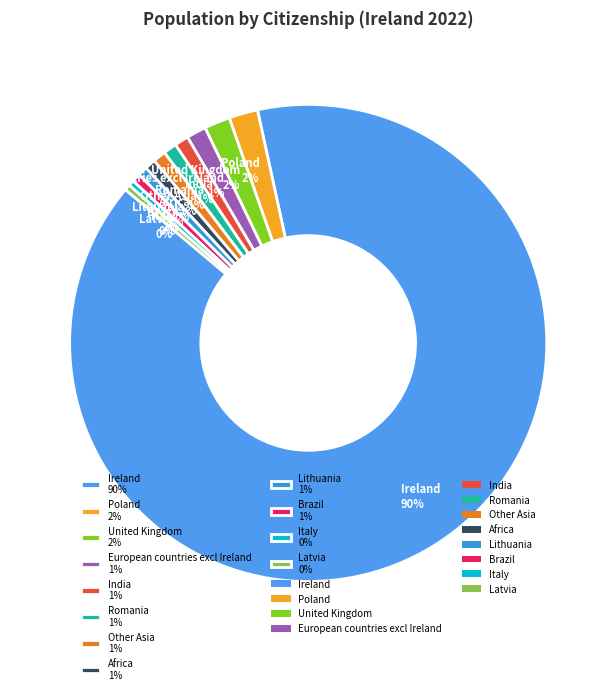

Between Ireland 90% and Brazil 1%, which is larger?

Ireland 90%